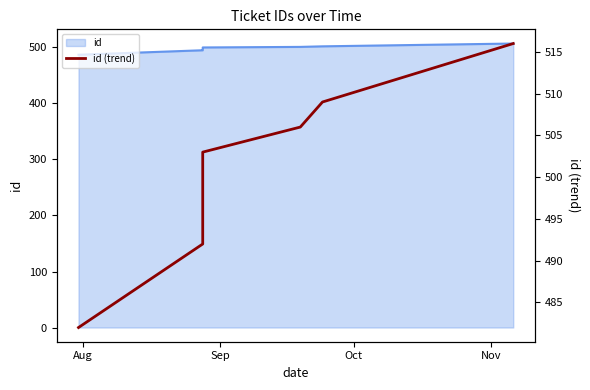

Which label corresponds to the smallest value in the chart?

Aug